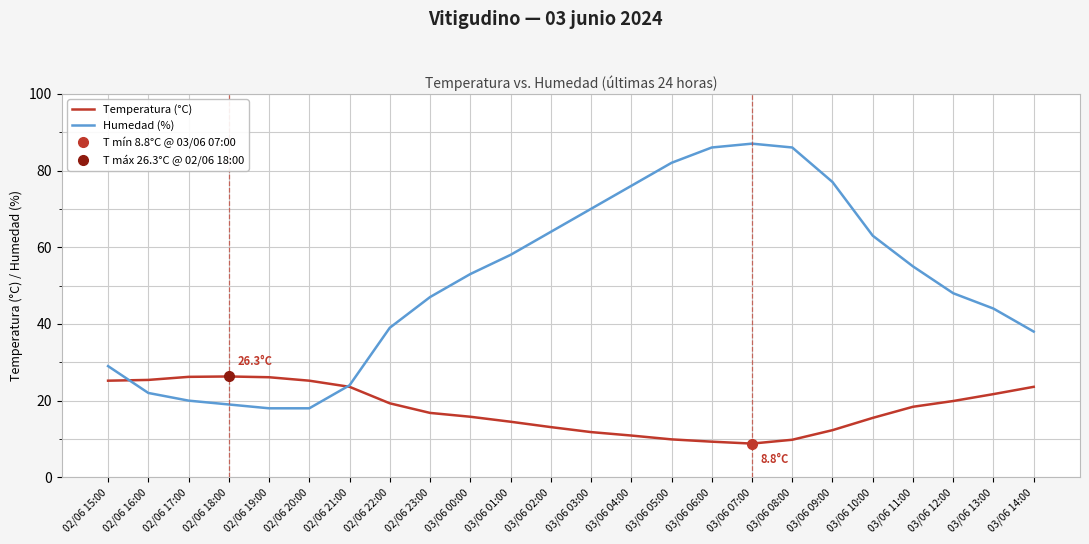

How many categories are shown in the chart?

24